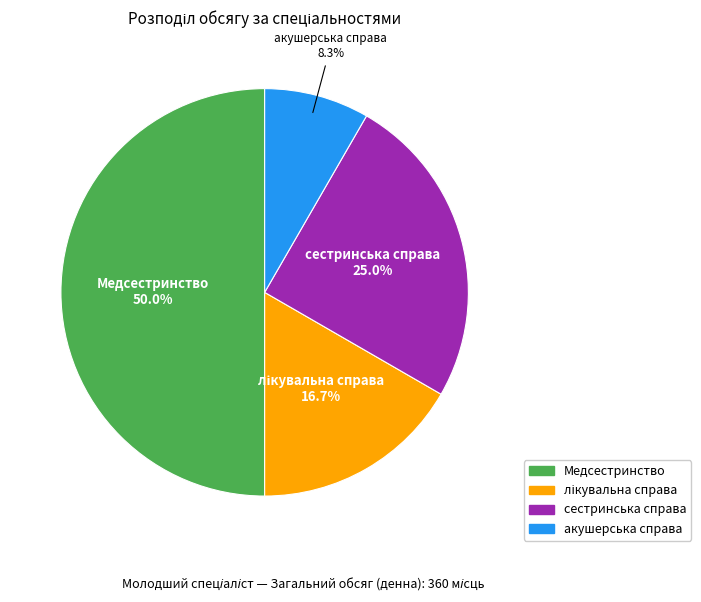

What is the ratio of the value at сестринська справа to the value at акушерська справа?

3.0